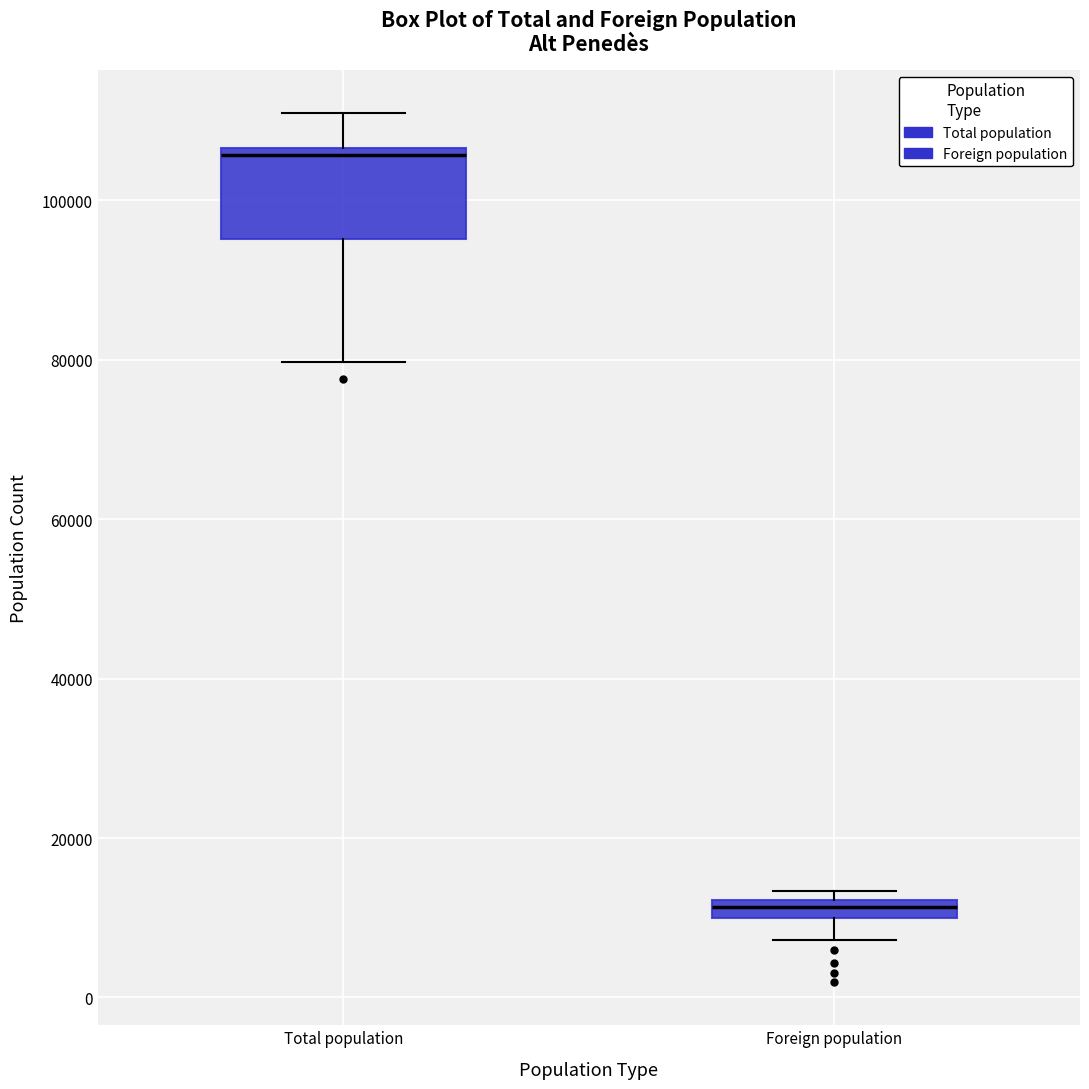

Which box has the highest median line?

Total population